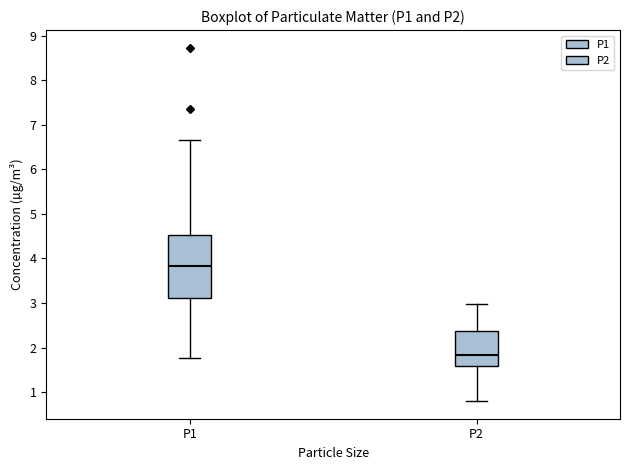

Which box's median line is the highest?

P1